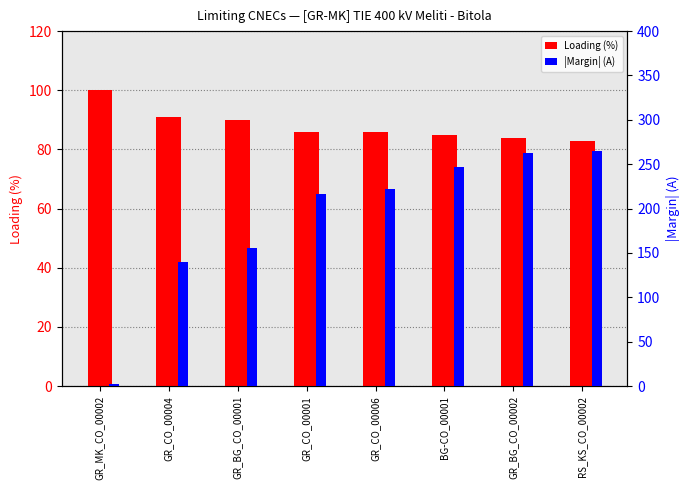

True or false: |Margin| (A) has a value of 357 at RS_KS_CO_00002.

False